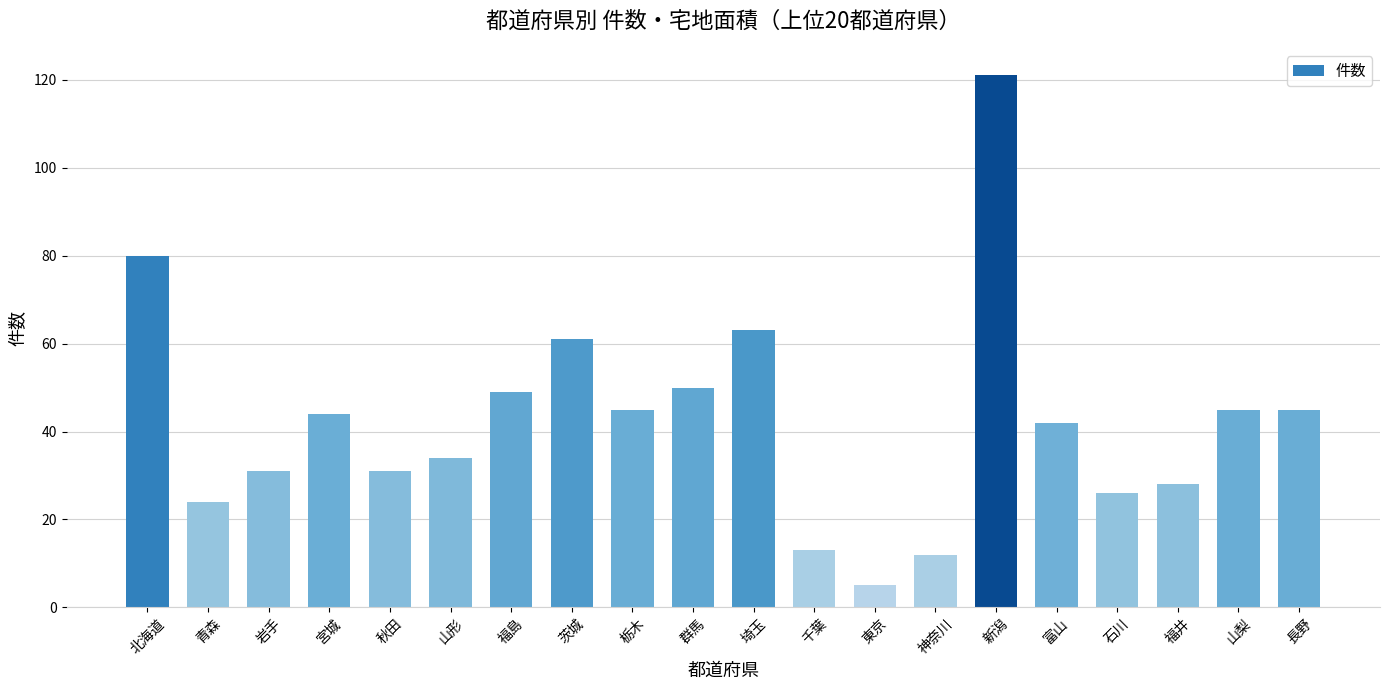

What is the greatest value displayed?

121